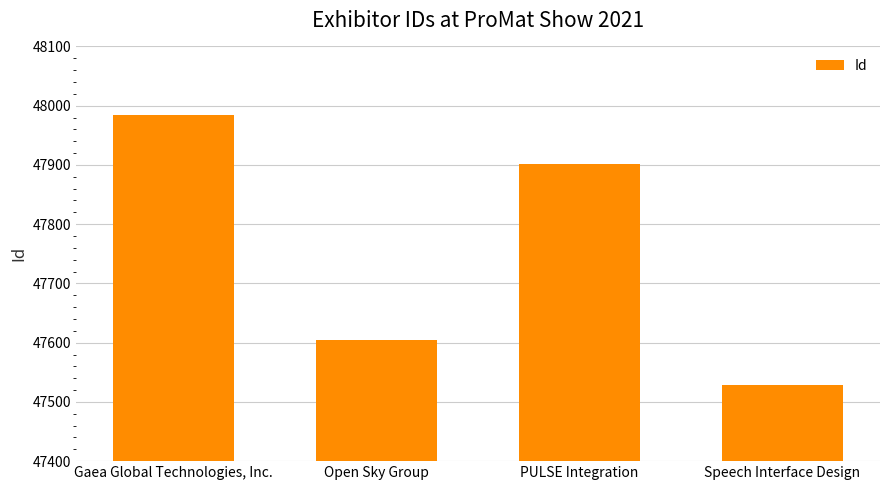

How many bars are there in total?

4